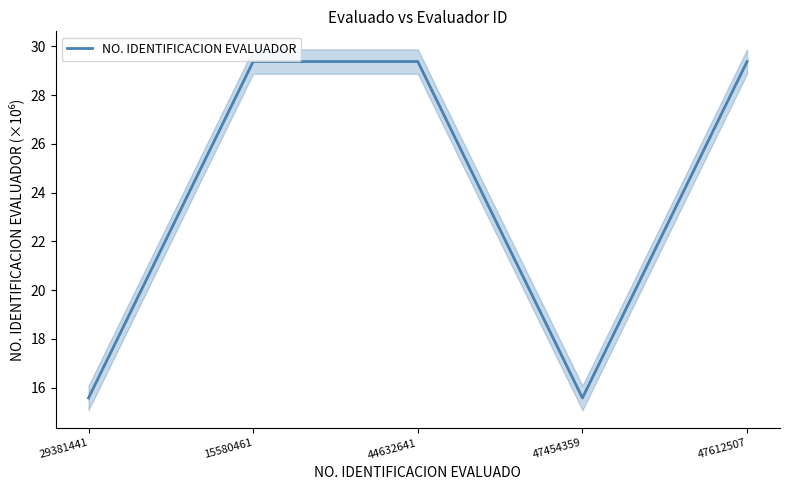

At which label is the value closest to 22?

29381441